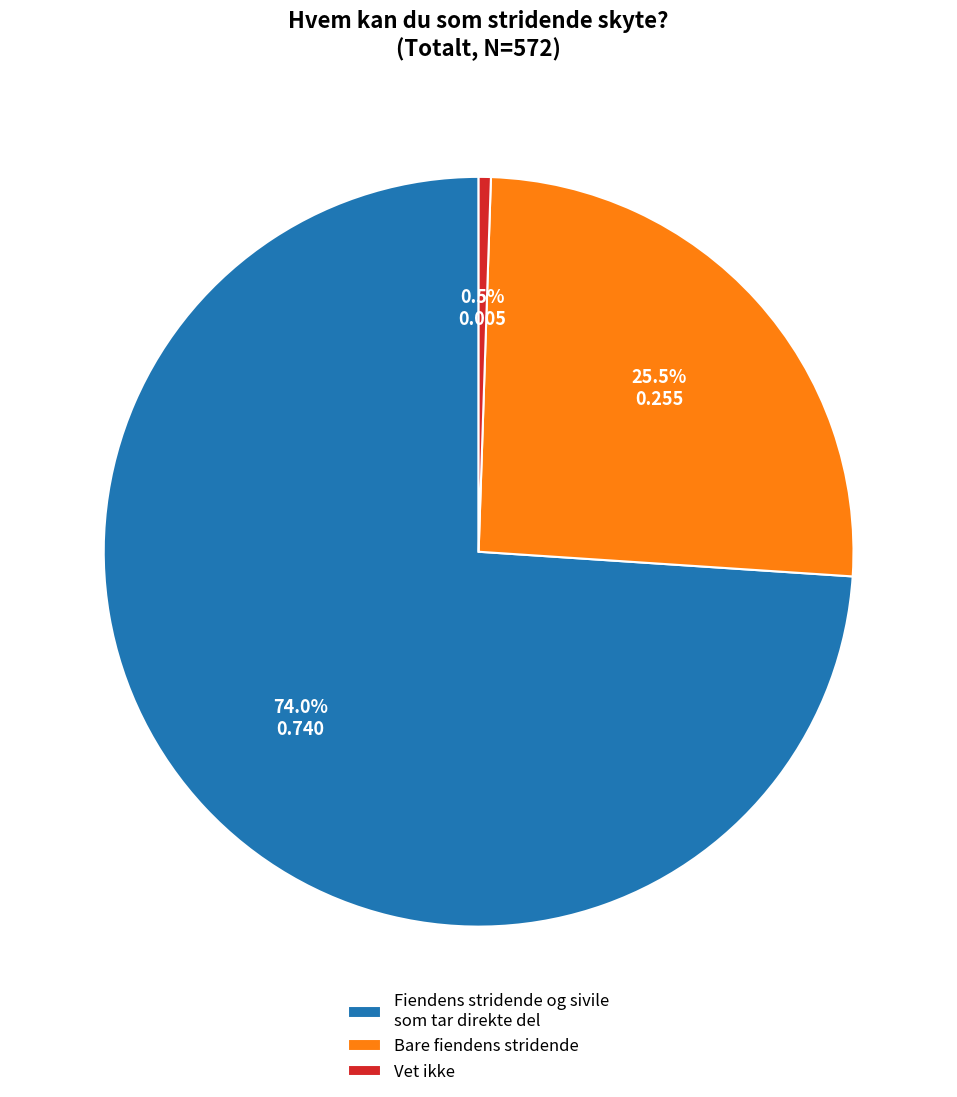

Rank the categories by value from highest to lowest.

Fiendens stridende og sivile som tar direkte del, Bare fiendens stridende, Vet ikke